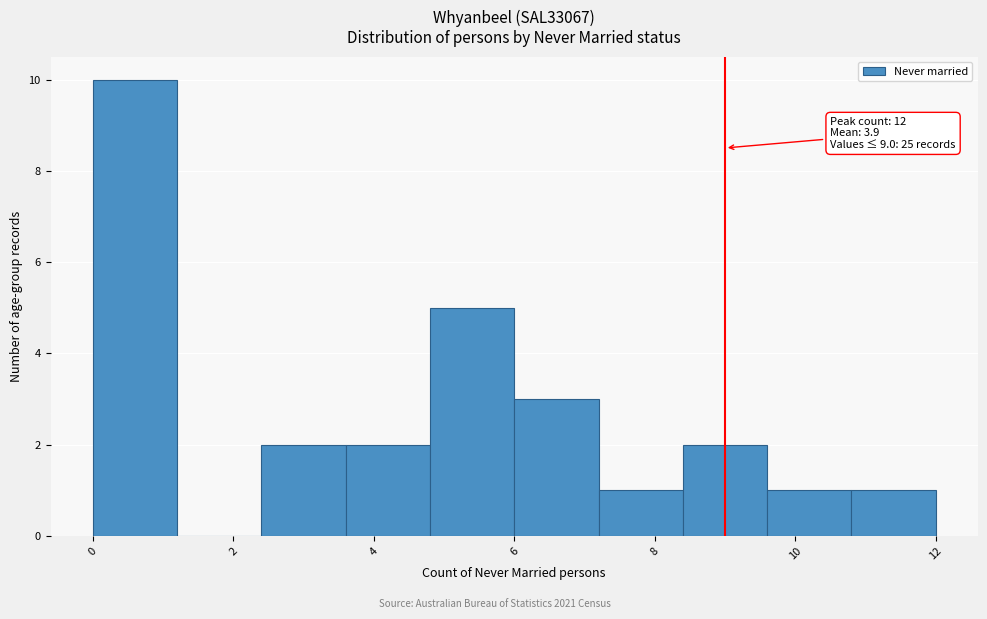

Over which range of the x-axis is the bar tallest?

0.0 to 1.2